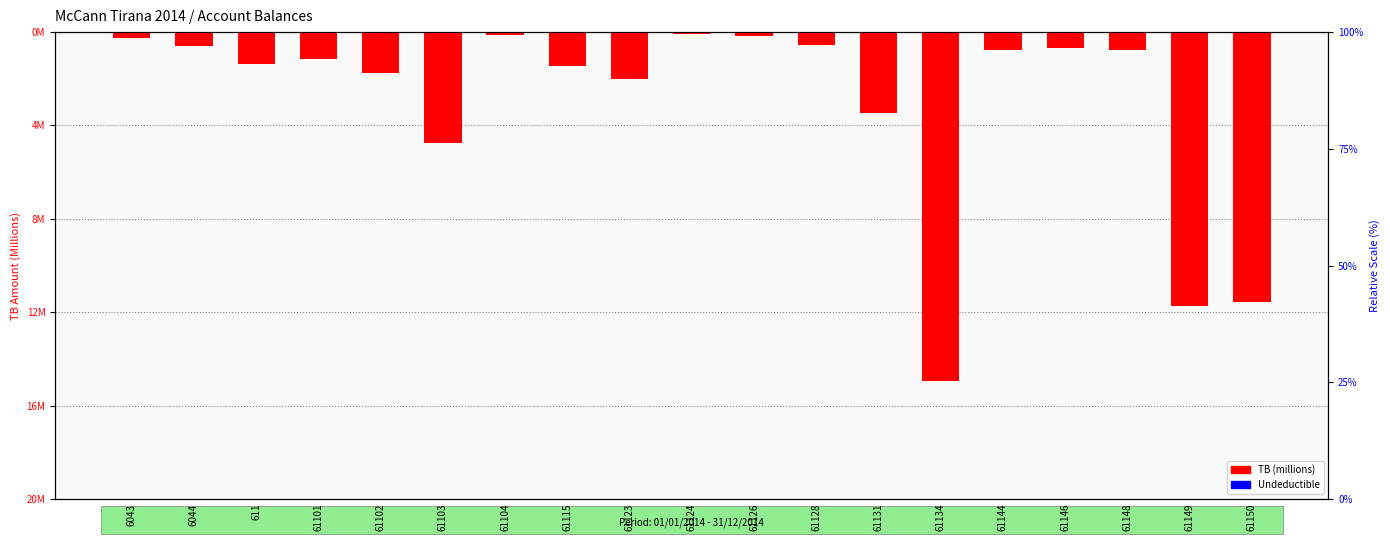

How many data points does each series have?

19